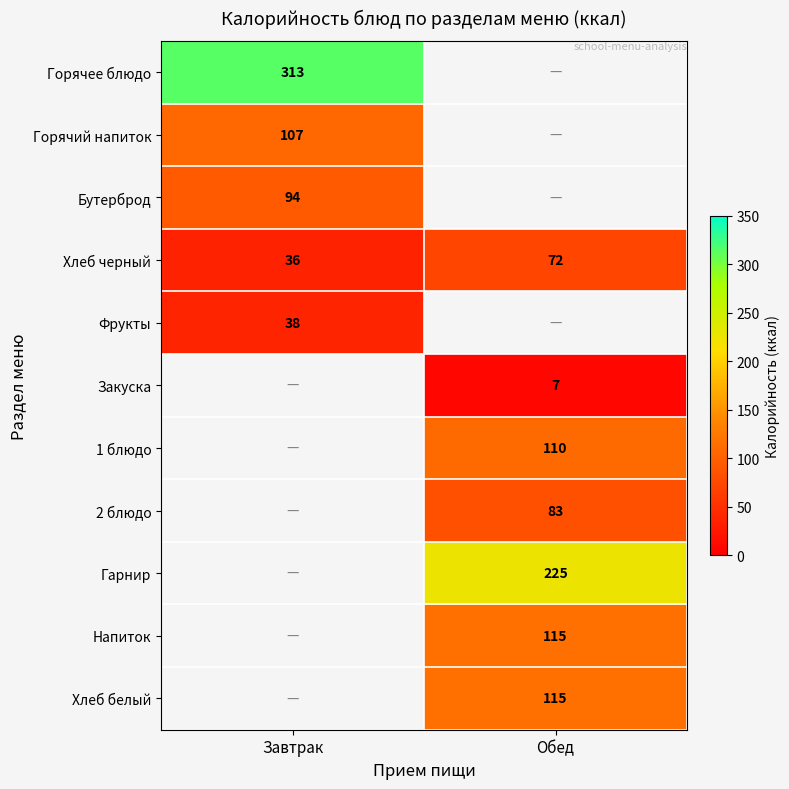

Is the value of Хлеб черный at Обед greater than the value of Бутерброд at Завтрак?

No